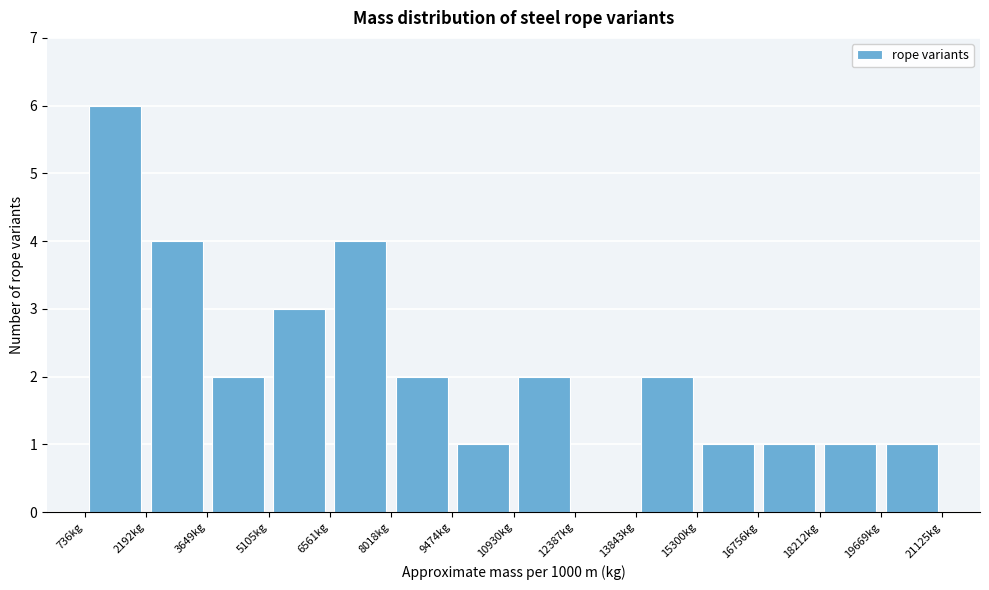

How tall is the bar that spans 18200 to 19600 on the x-axis? Neither the bar edges nor the heights are printed on the chart, so give them approximately, as read against the axes.

1